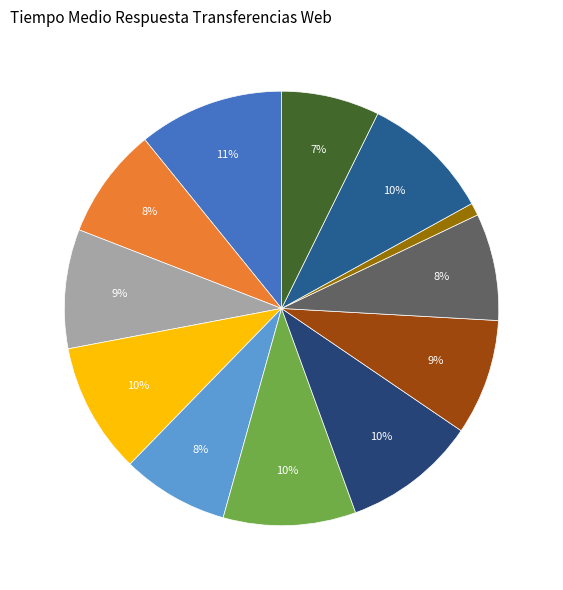

Does any single category account for the majority?

No